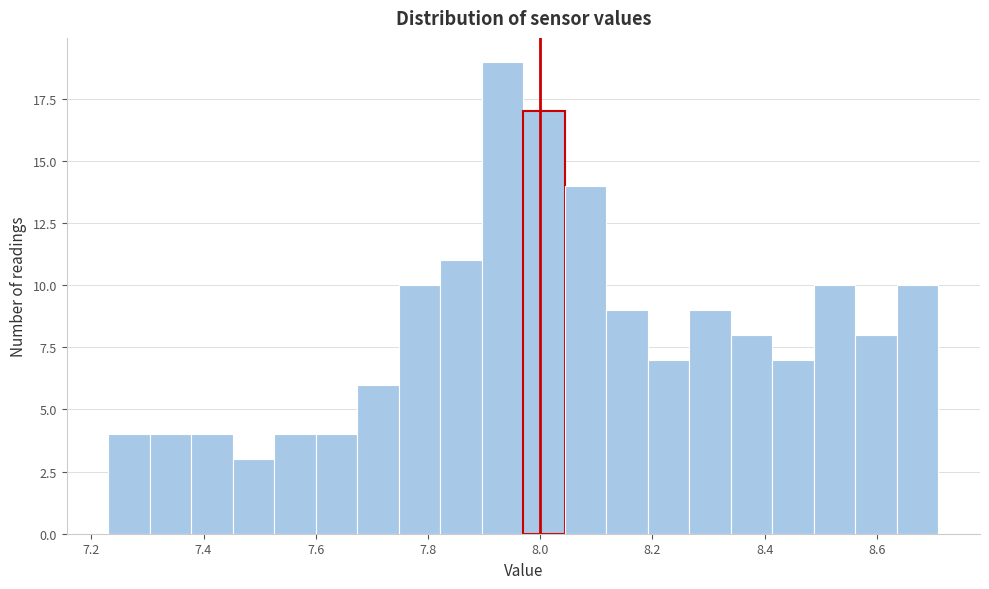

Around what value on the x-axis is the tallest bar? Give the approximate position of its centre, as read against the axis.

7.94